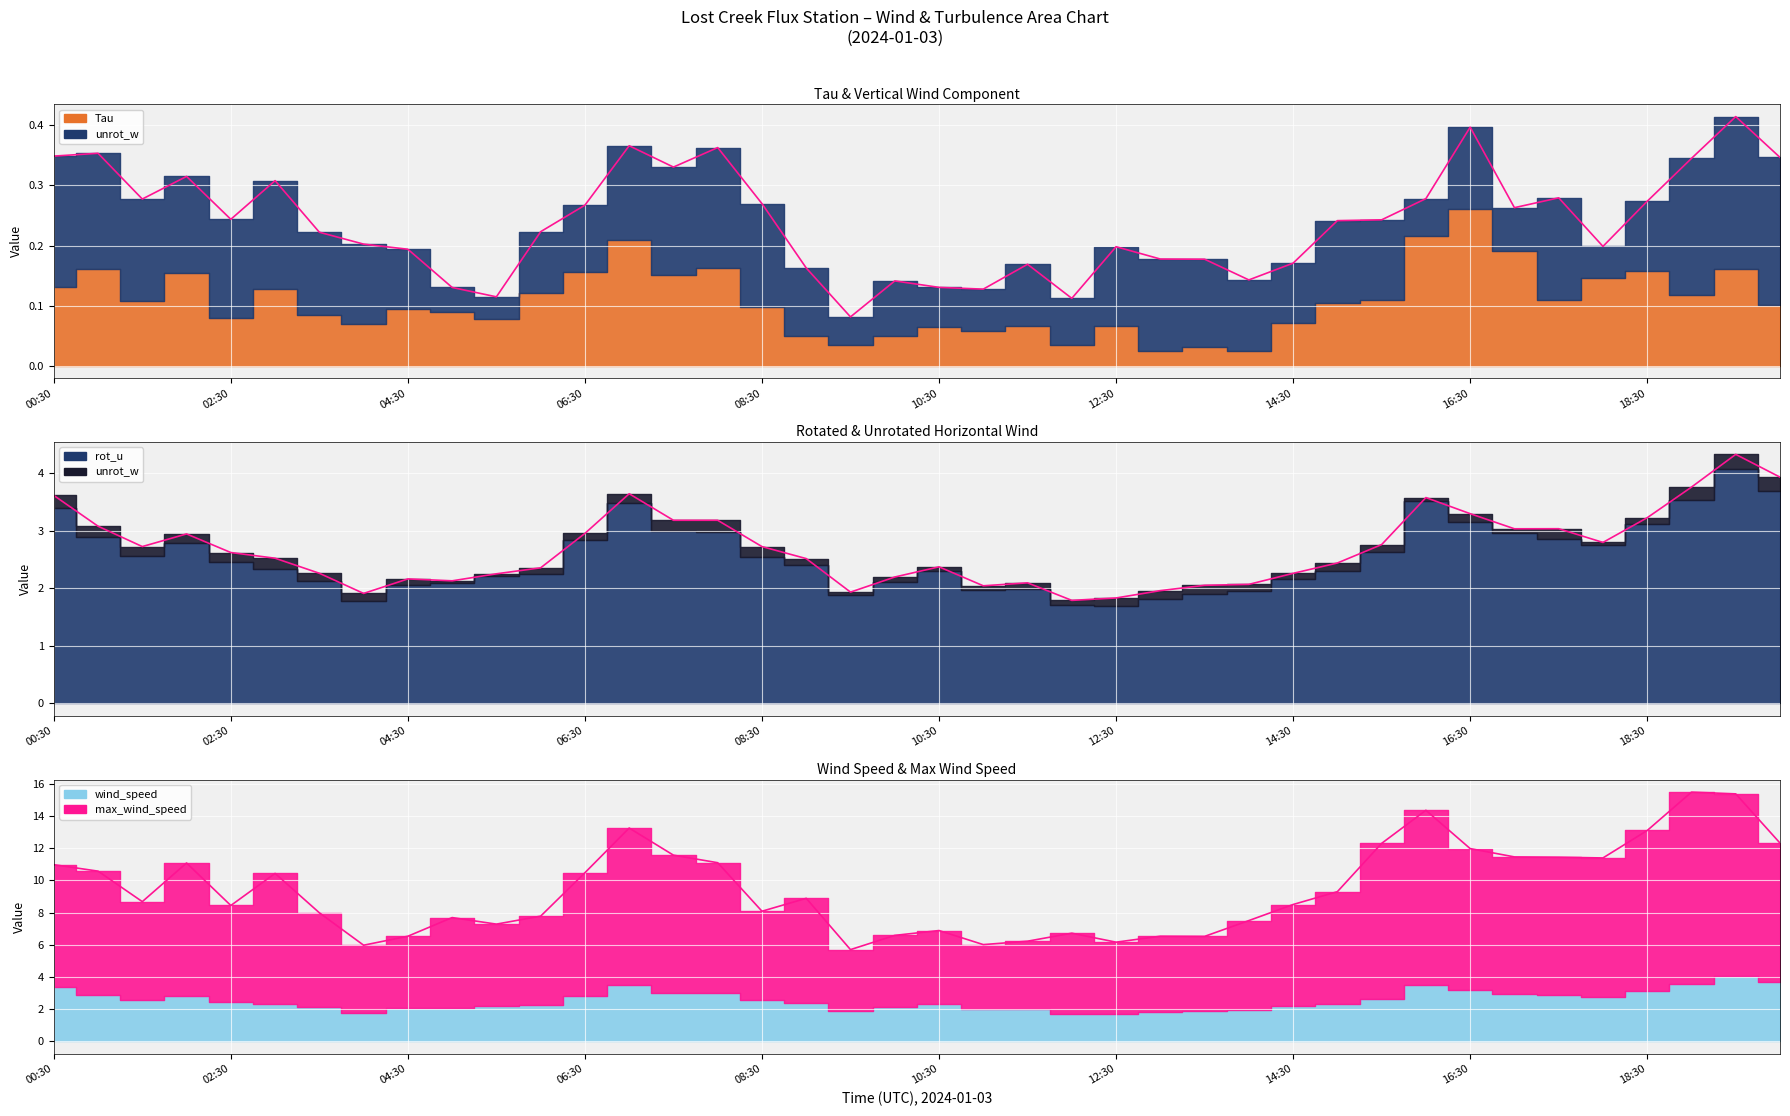

Where does the wind_speed series first go above 2?

00:30